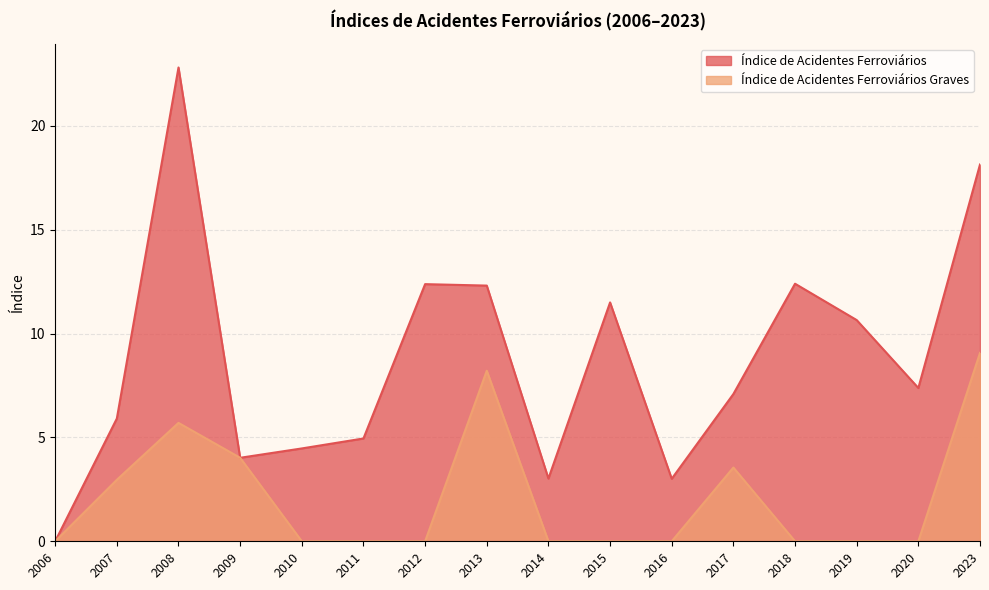

Which series has the widest spread of values?

Índice de Acidentes Ferroviários